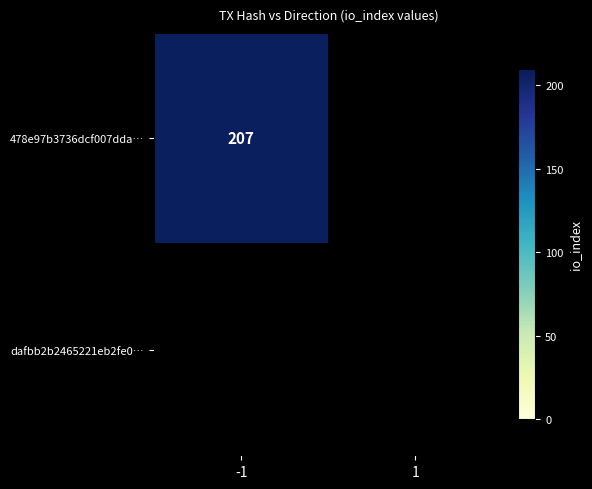

Which series has the largest total across all categories?

478e97b3736dcf007ddae7940eef90e33f9fc2a